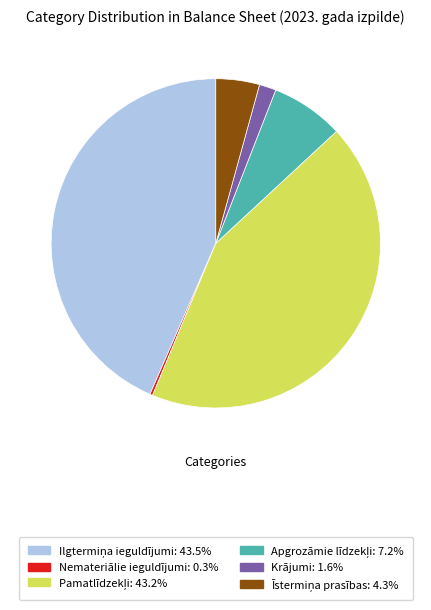

Is there any slice that represents more than half of the pie?

No